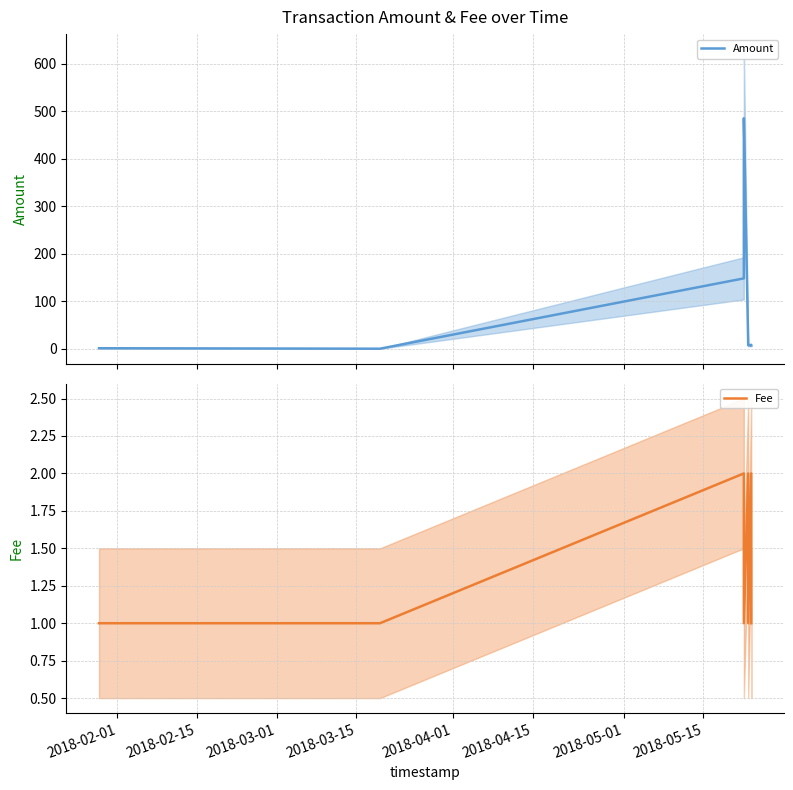

After their last crossing, which series has the higher values: Amount or Fee?

Amount